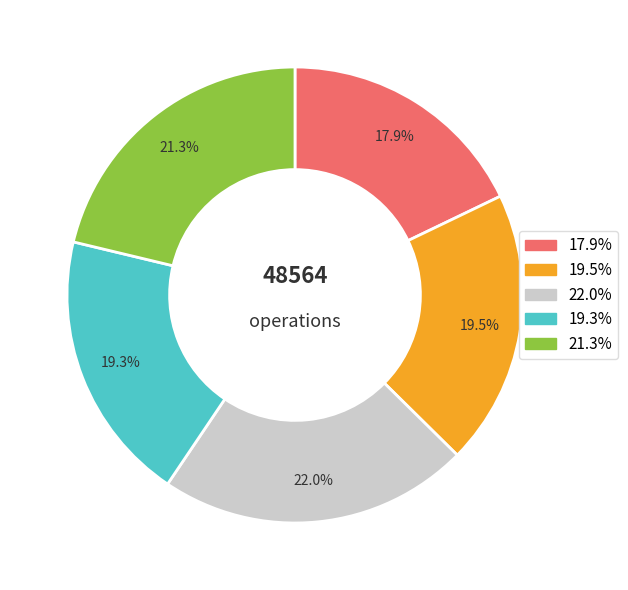

Is there any slice that represents more than half of the pie?

No